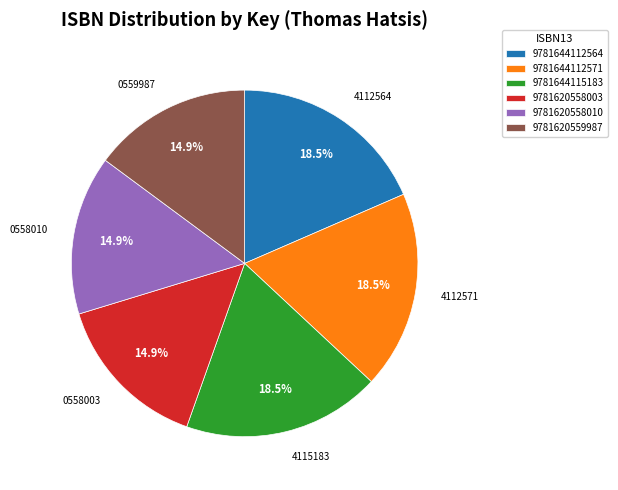

What percentage do 9781620559987 and 9781644112564 together represent?

33.3%